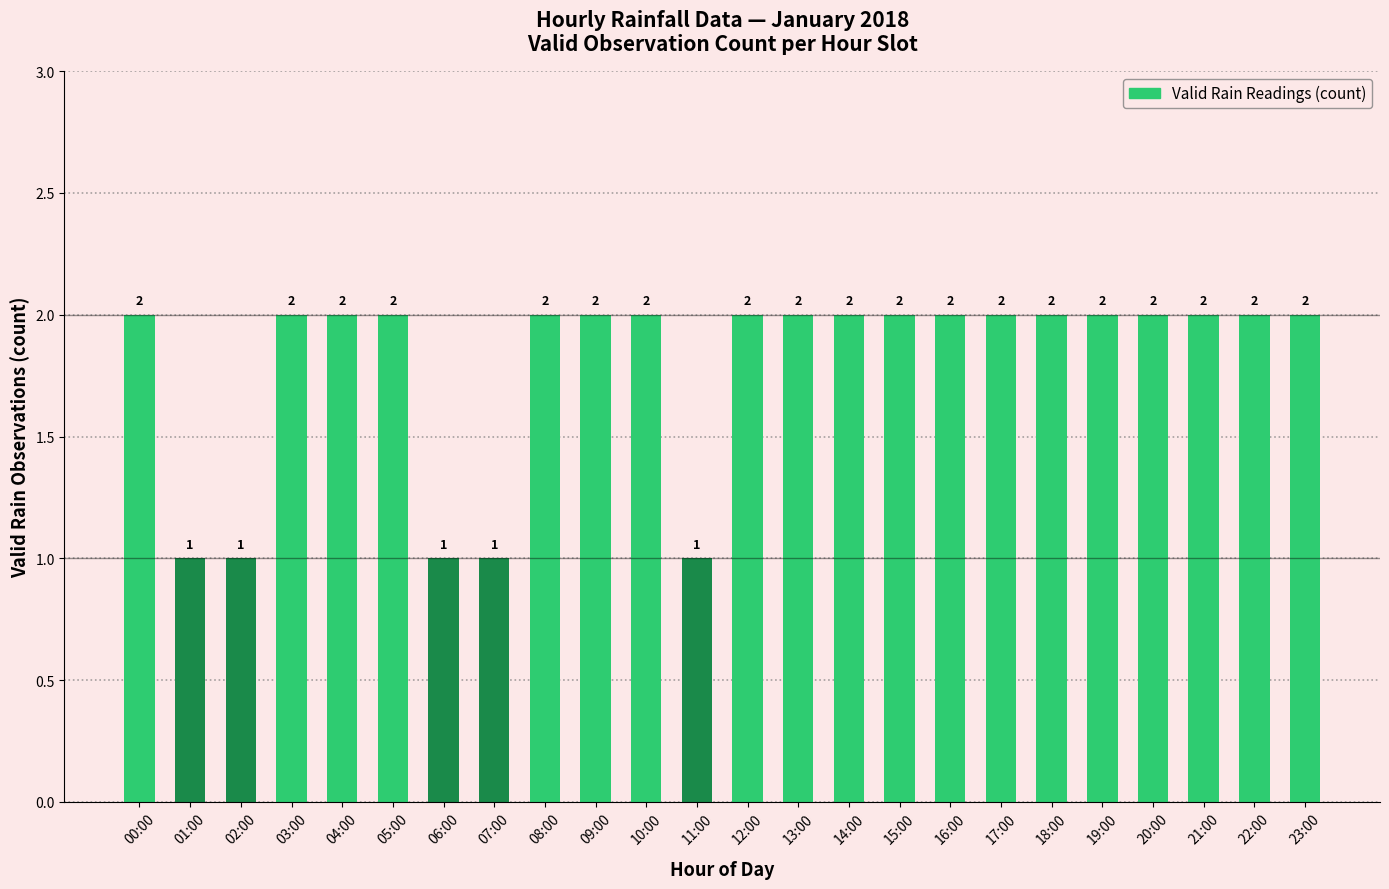

What position from the right is 03:00?

21